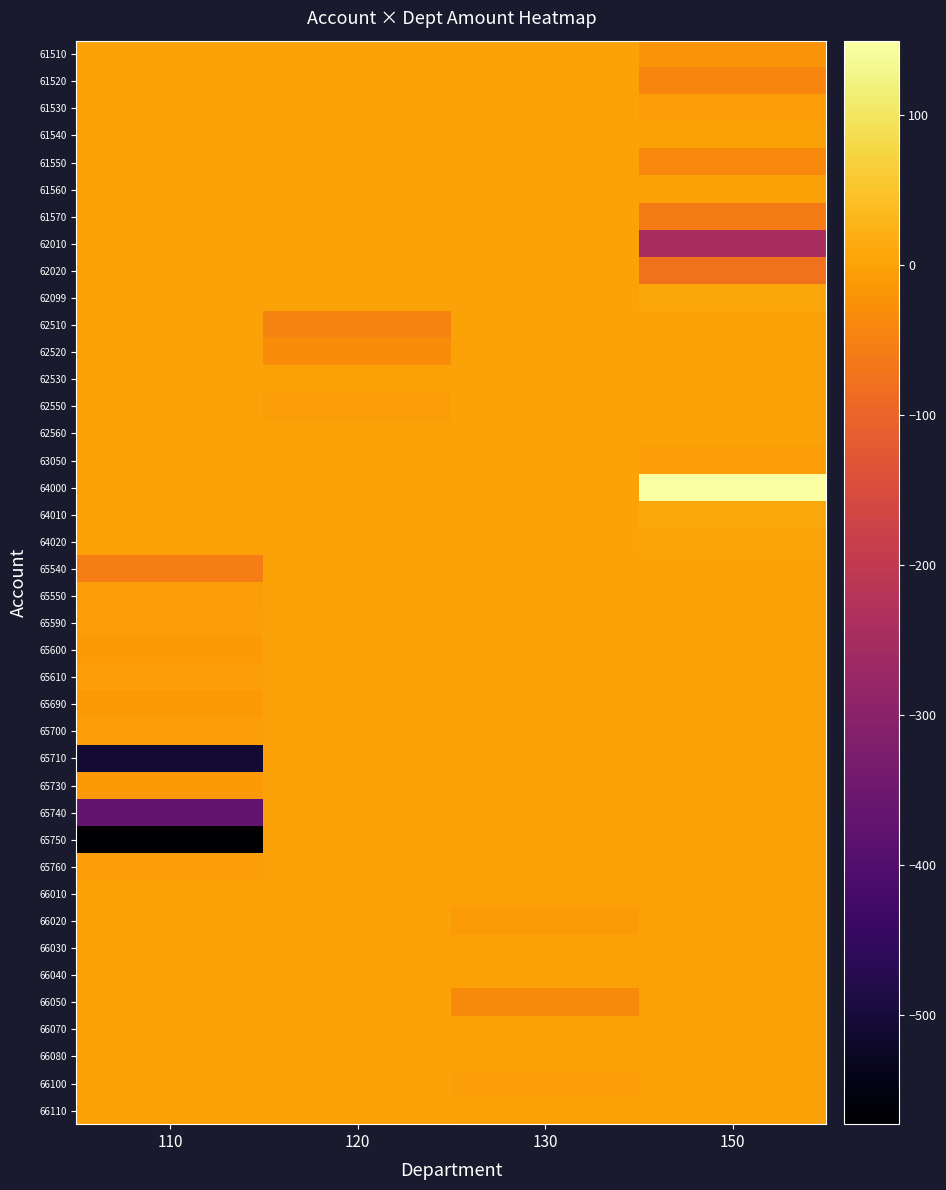

Which series has the largest total across all categories?

64000